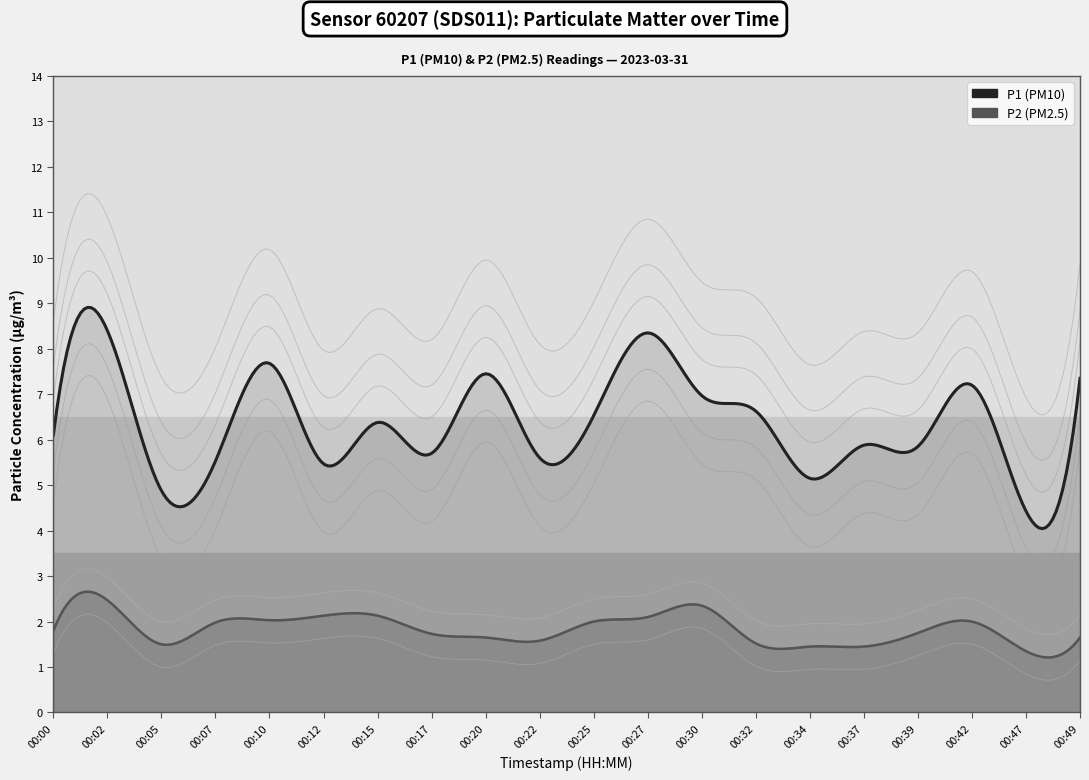

What is the difference between the maximum and second lowest values in the P1 series?

3.5